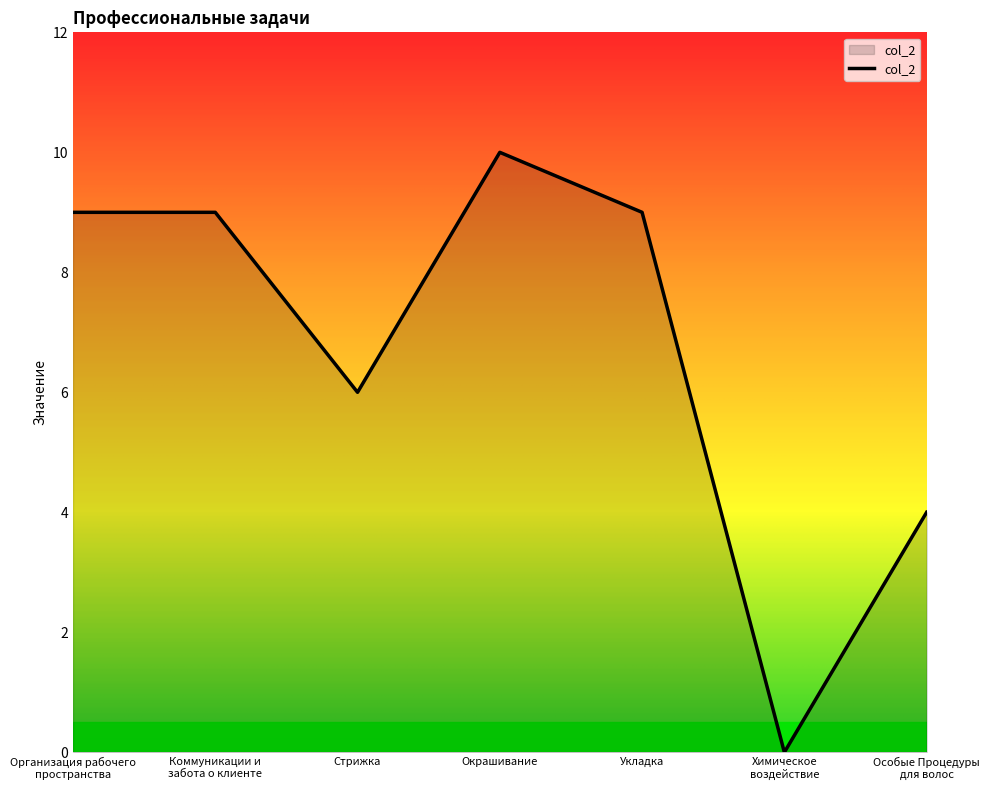

What position from the right is Организация рабочего
пространства?

7